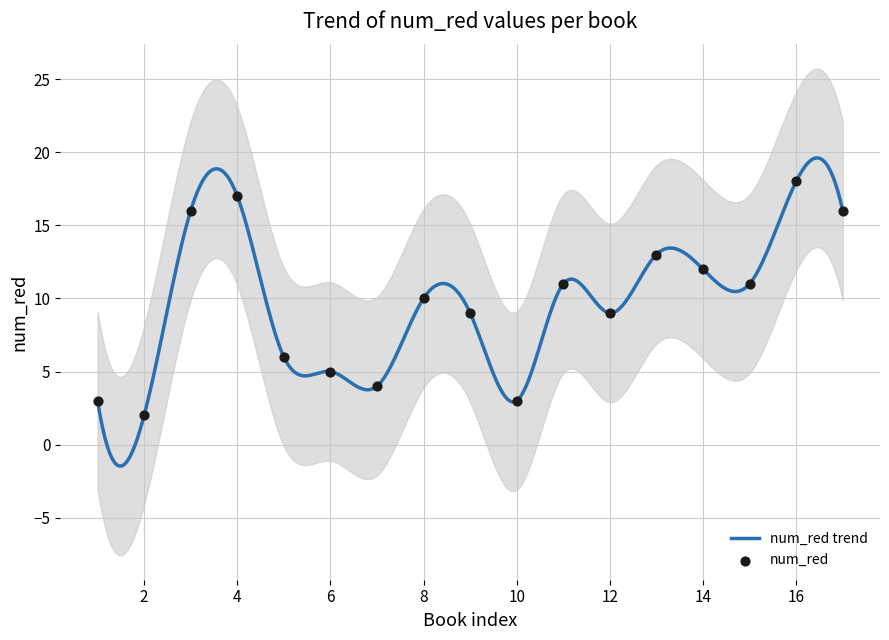

What is the lowest value of the num_red trend series?

-1.5